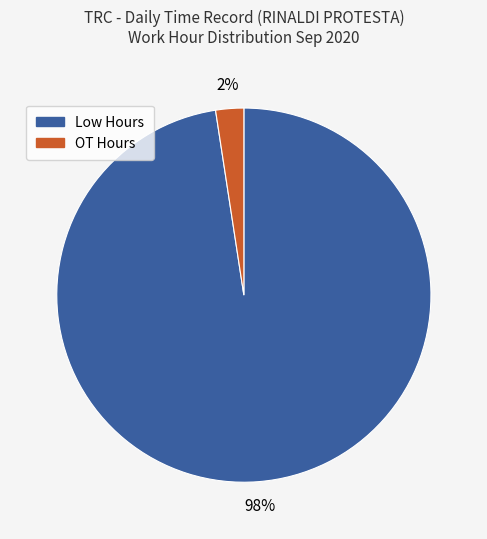

Rank the categories by value from lowest to highest.

OT Hours, Low Hours